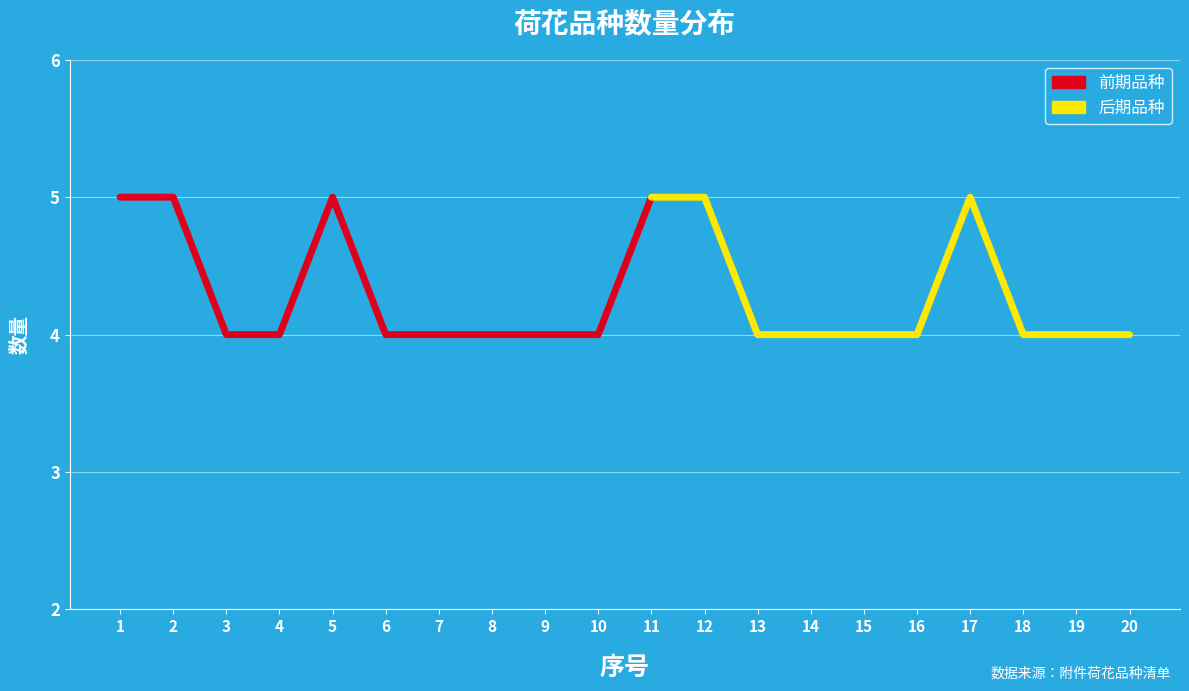

Which category has the lowest value across all series?

3